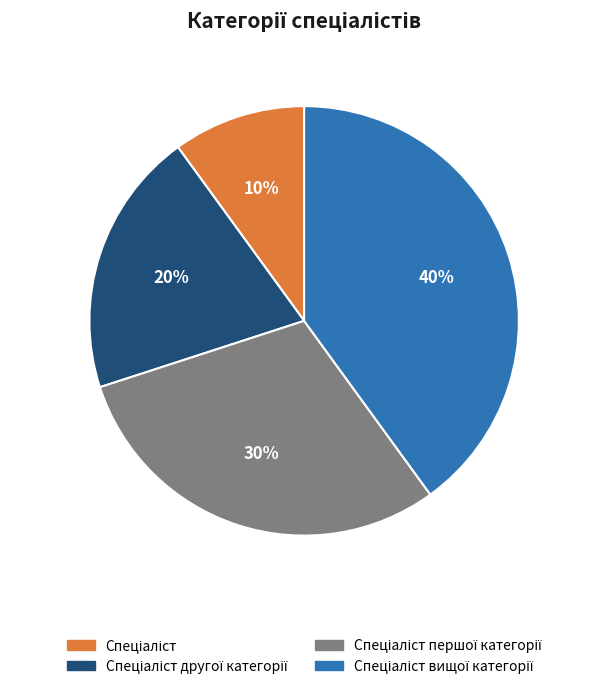

Is there any slice that represents more than half of the pie?

No